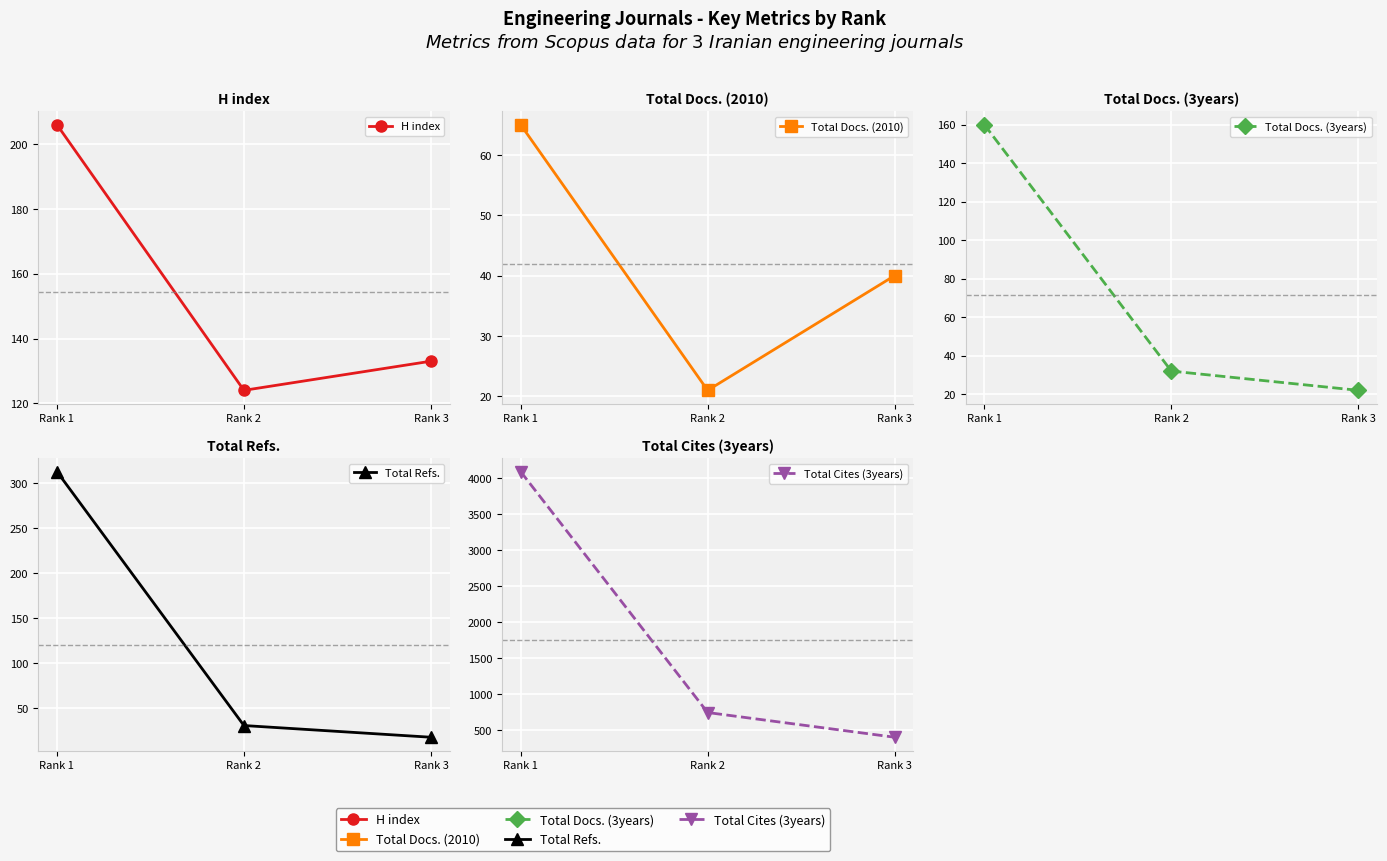

What is the difference between the maximum and minimum values in the Total Refs. series?

295